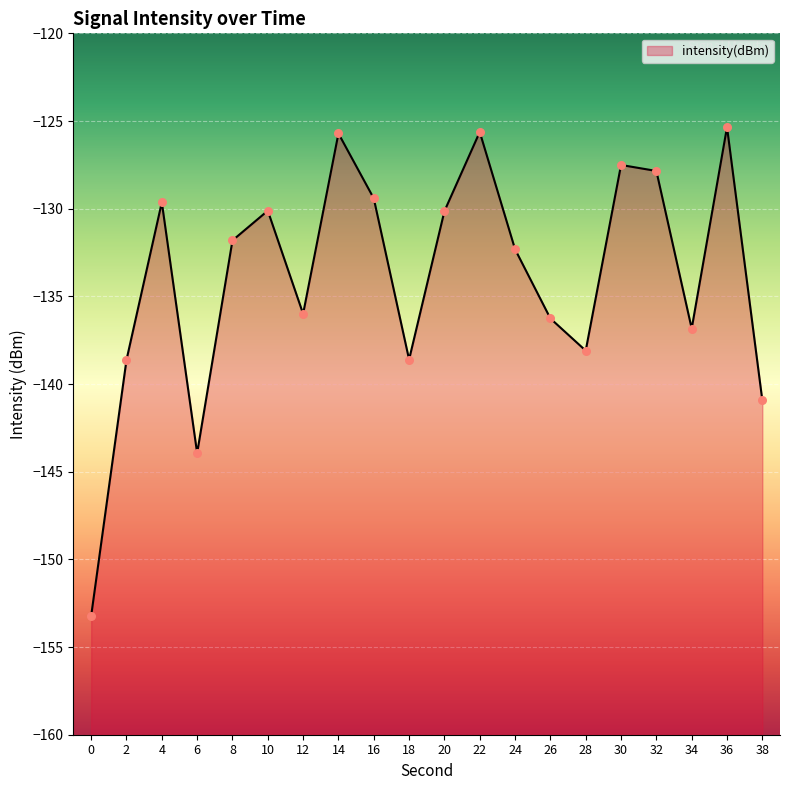

What is the change in value from 16 to 28?

-8.7